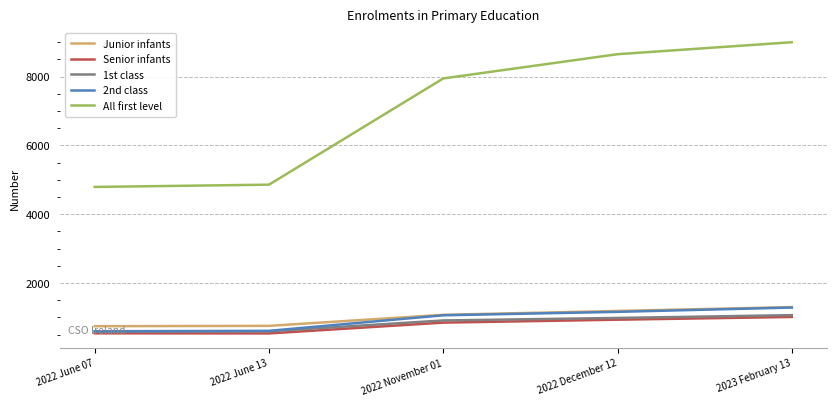

The Junior infants series shows 1232 at 2022 June 13. True or false?

False